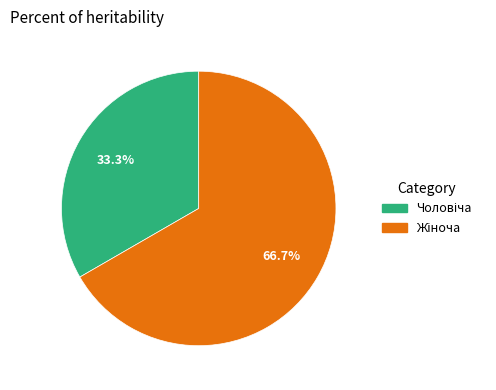

Count the number of slices in the pie.

2